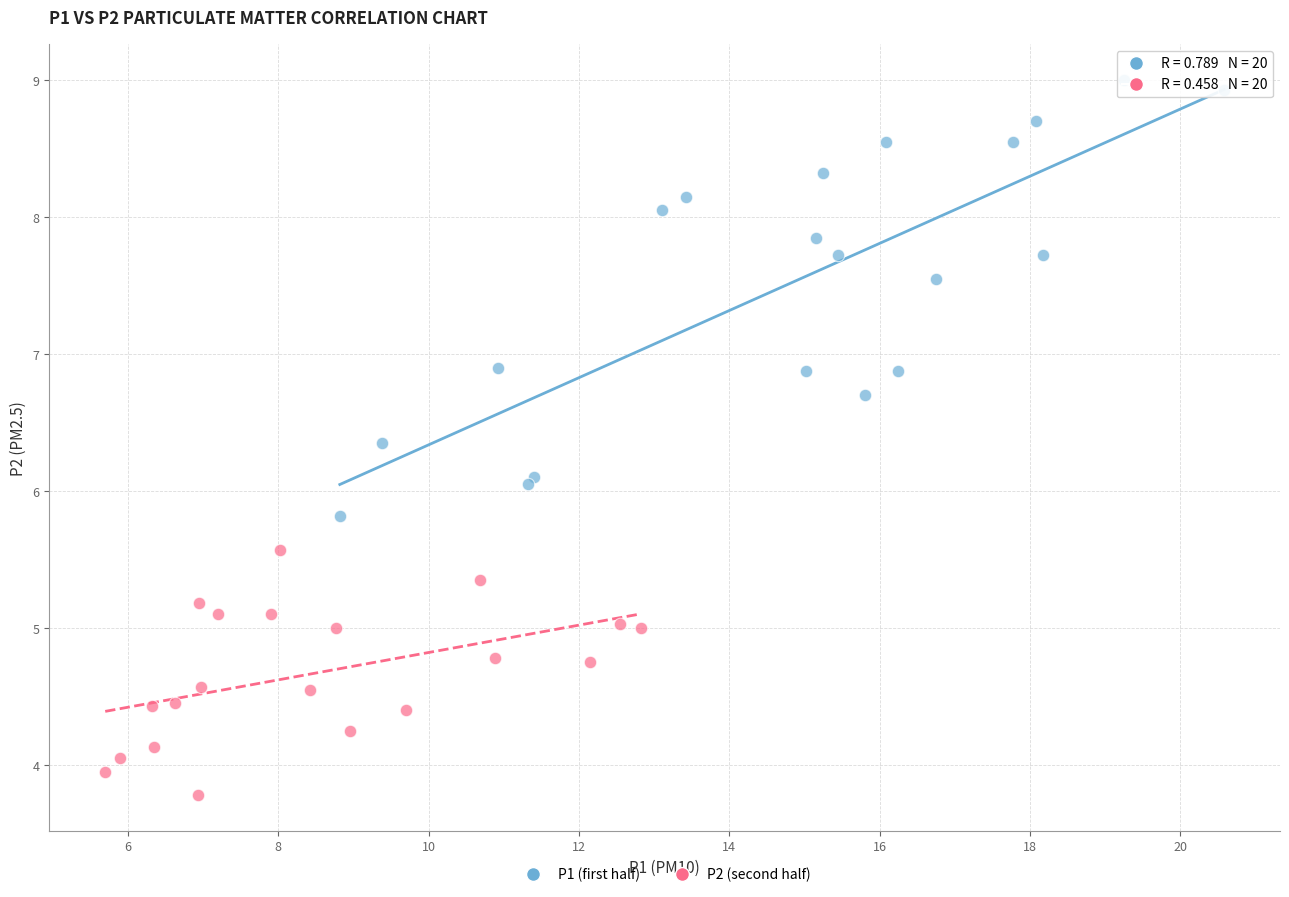

What are all the series names shown in the legend?

P1 (first half), P2 (second half)